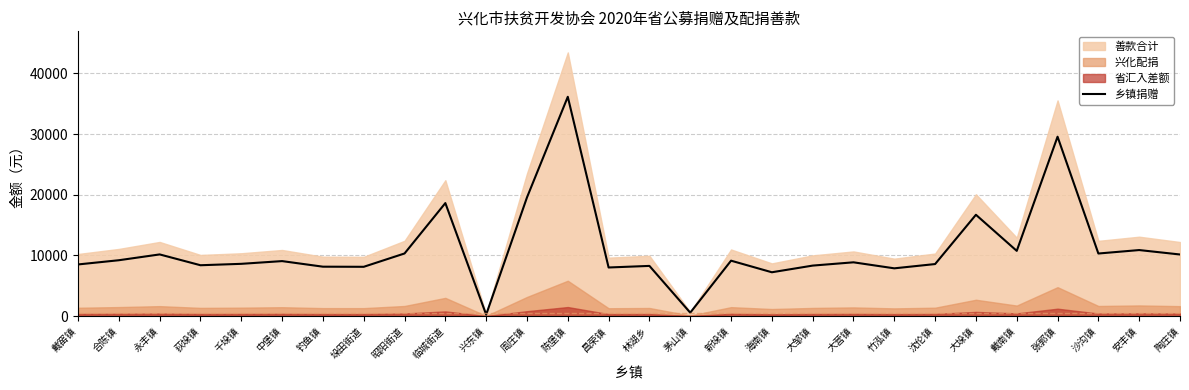

What is the average value?

11078.9